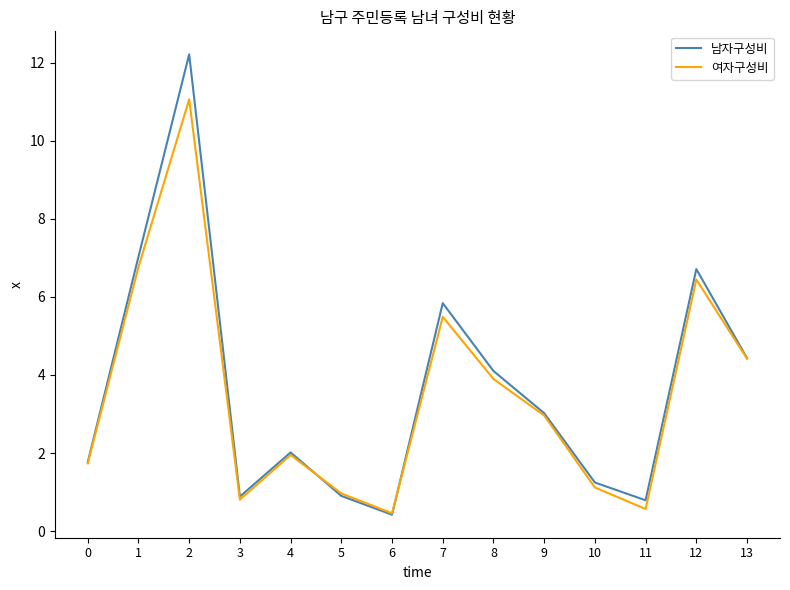

The 여자구성비 series shows 1.9 at 9. True or false?

False